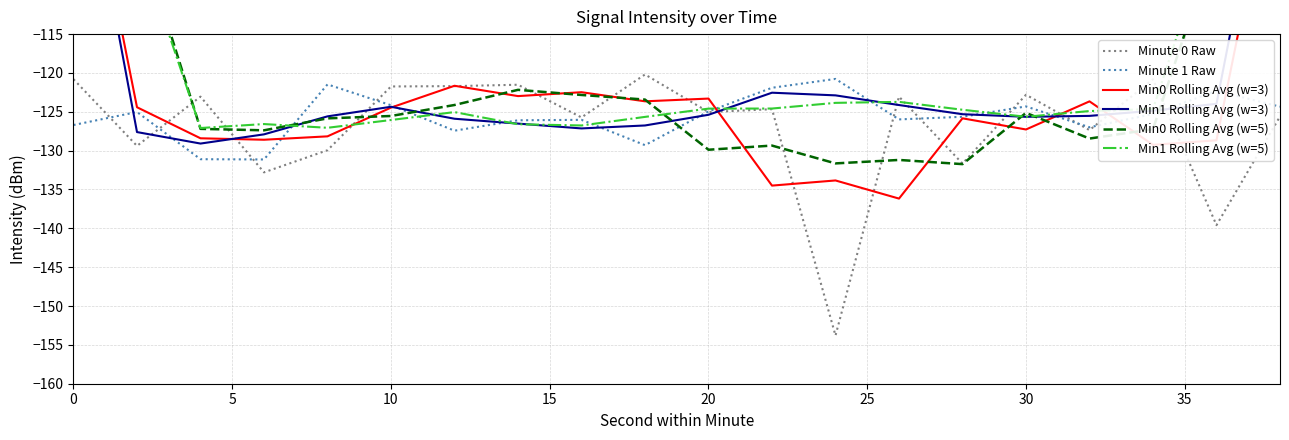

What is the minimum value shown in the chart?

-153.8